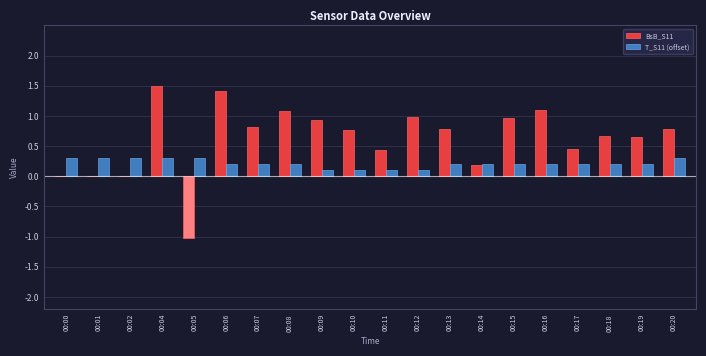

What is the sum of the BsB_S11 values at 00:18 and 00:06?

2.1